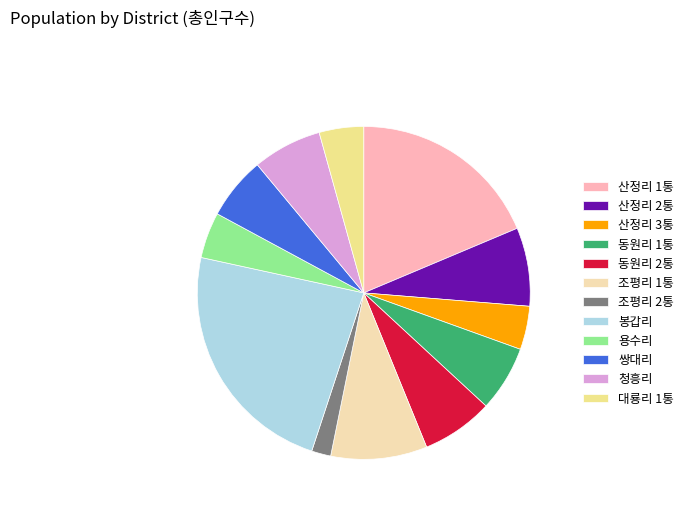

Combined, do 용수리 and 봉갑리 account for over 50%?

No